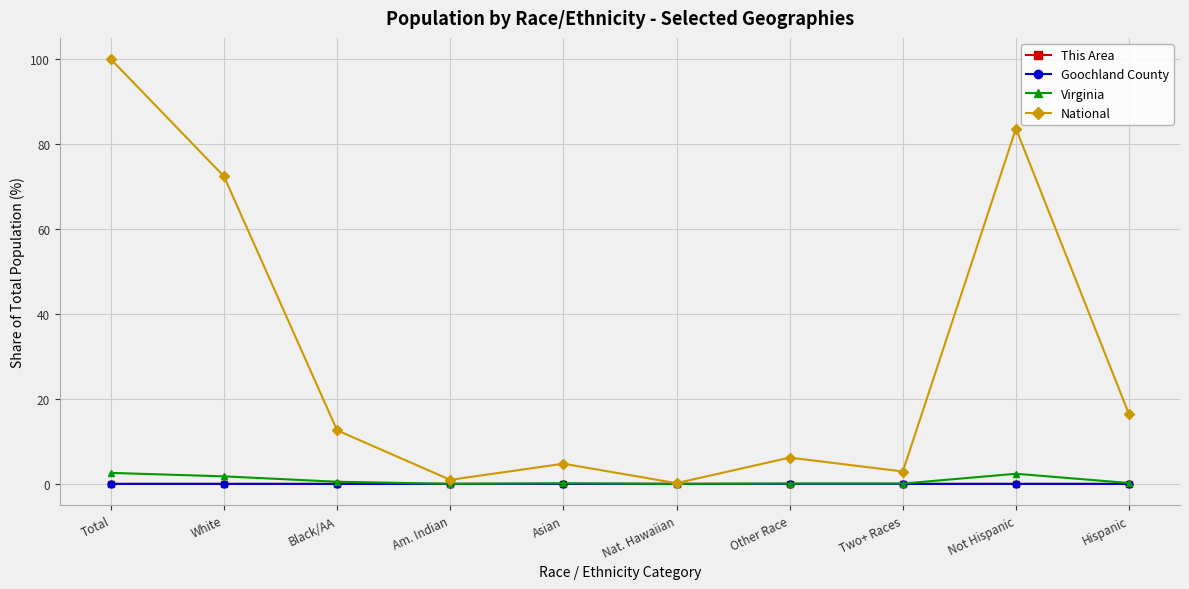

At how many categories does at least one series exceed 66?

3